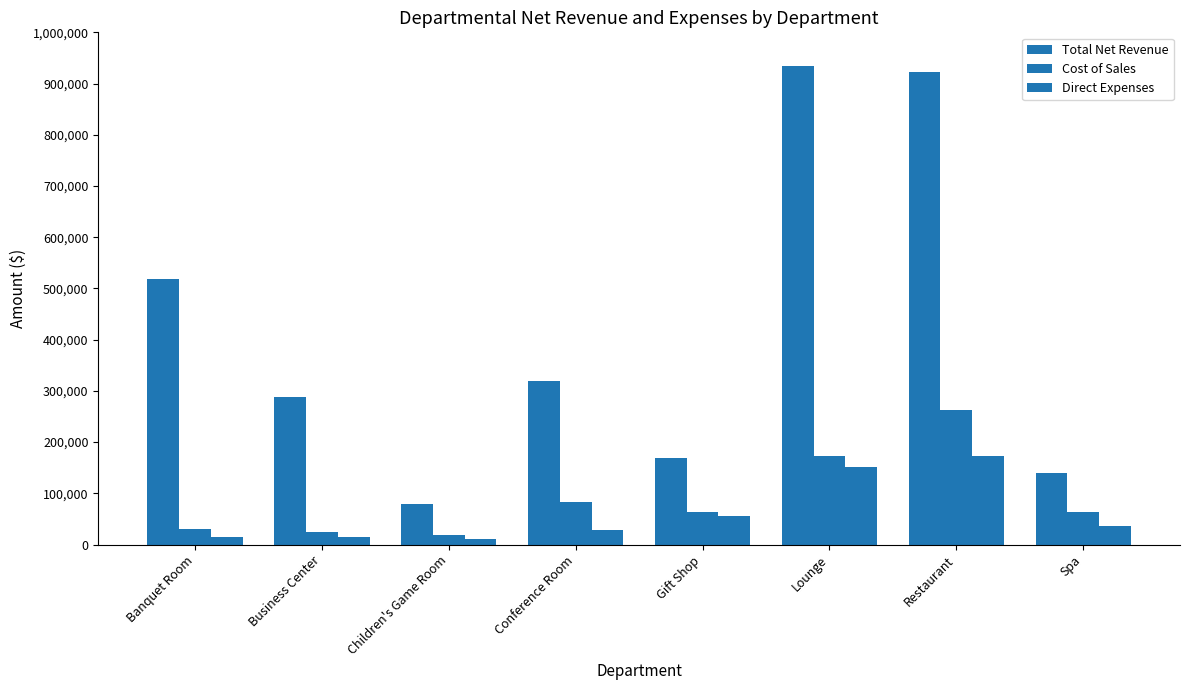

How many values in the Total Net Revenue series are below 318450?

4